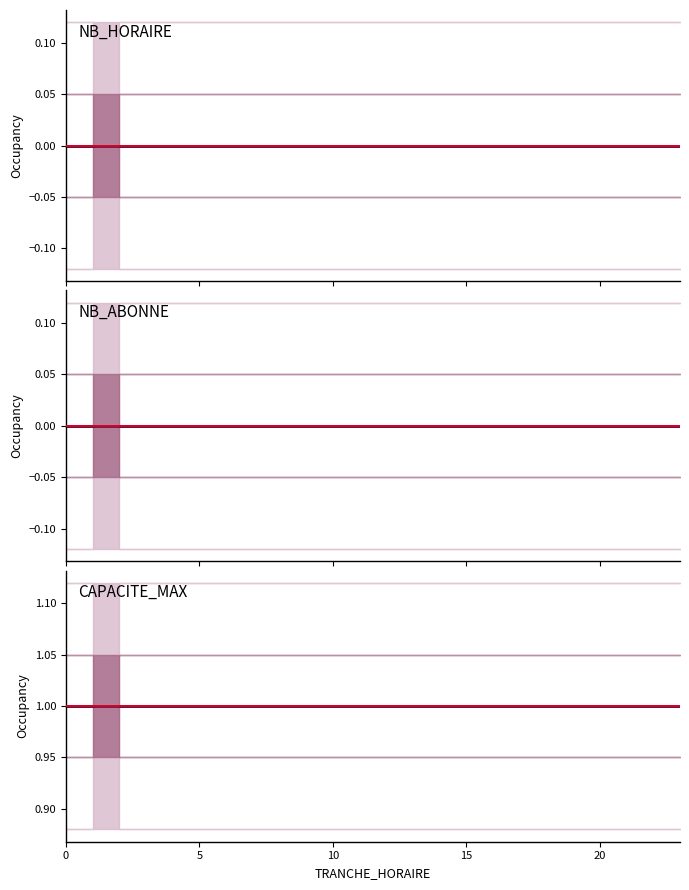

What are all the series names shown in the legend?

NB_HORAIRE, NB_ABONNE, CAPACITE_MAX